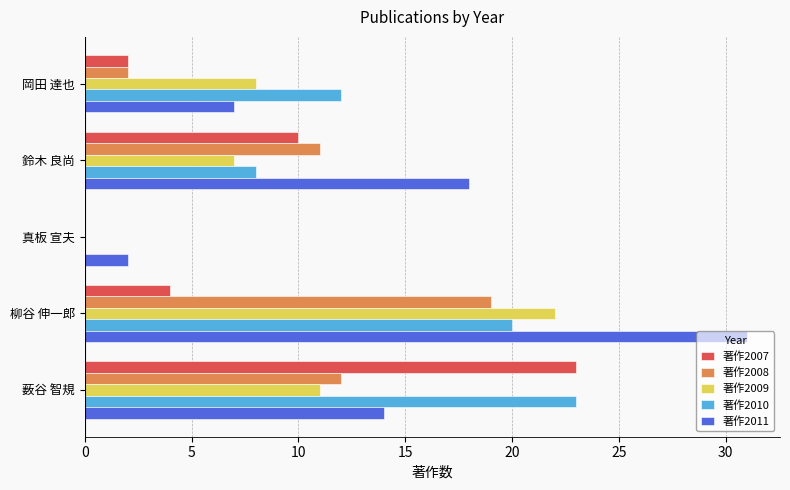

Which series has the widest spread of values?

著作2011